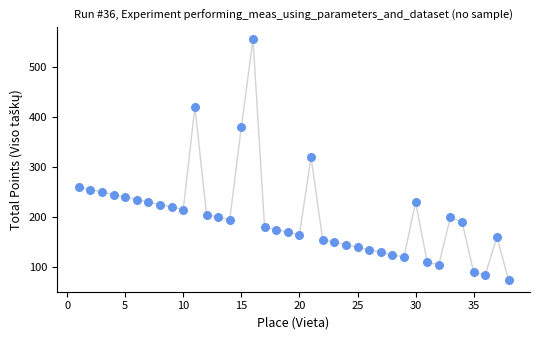

What is the range of X values (max minus min)?

37